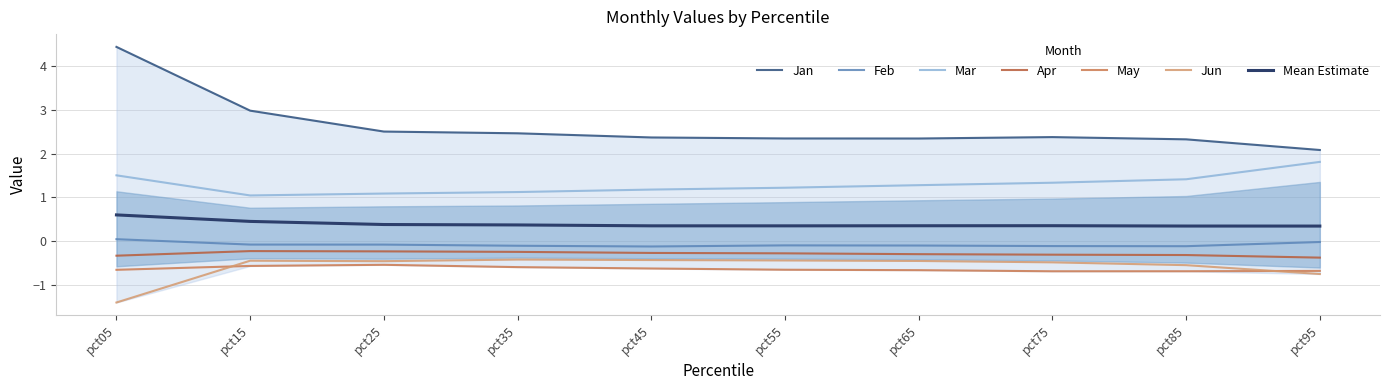

Reading left to right, extract all data points from this chart.

Jan: pct05=4.4	pct15=3.0	pct25=2.5	pct35=2.5	pct45=2.4	pct55=2.3	pct65=2.3	pct75=2.4	pct85=2.3	pct95=2.1
Feb: pct05=0.0	pct15=-0.1	pct25=-0.1	pct35=-0.1	pct45=-0.1	pct55=-0.1	pct65=-0.1	pct75=-0.1	pct85=-0.1	pct95=-0.0
Mar: pct05=1.5	pct15=1.0	pct25=1.1	pct35=1.1	pct45=1.2	pct55=1.2	pct65=1.3	pct75=1.3	pct85=1.4	pct95=1.8
Apr: pct05=-0.3	pct15=-0.2	pct25=-0.2	pct35=-0.2	pct45=-0.3	pct55=-0.3	pct65=-0.3	pct75=-0.3	pct85=-0.3	pct95=-0.4
May: pct05=-0.7	pct15=-0.6	pct25=-0.5	pct35=-0.6	pct45=-0.6	pct55=-0.7	pct65=-0.7	pct75=-0.7	pct85=-0.7	pct95=-0.7
Jun: pct05=-1.4	pct15=-0.5	pct25=-0.5	pct35=-0.4	pct45=-0.4	pct55=-0.4	pct65=-0.5	pct75=-0.5	pct85=-0.6	pct95=-0.8